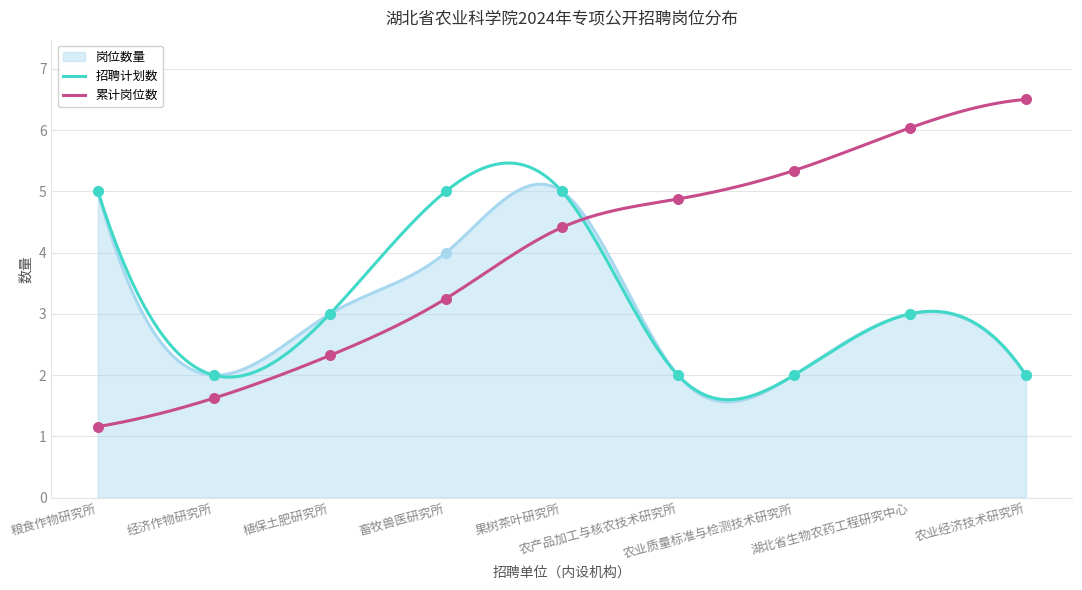

Approximately how many times larger is the value at 农产品加工与核农技术研究所 compared to 农业质量标准与检测技术研究所?

1.0